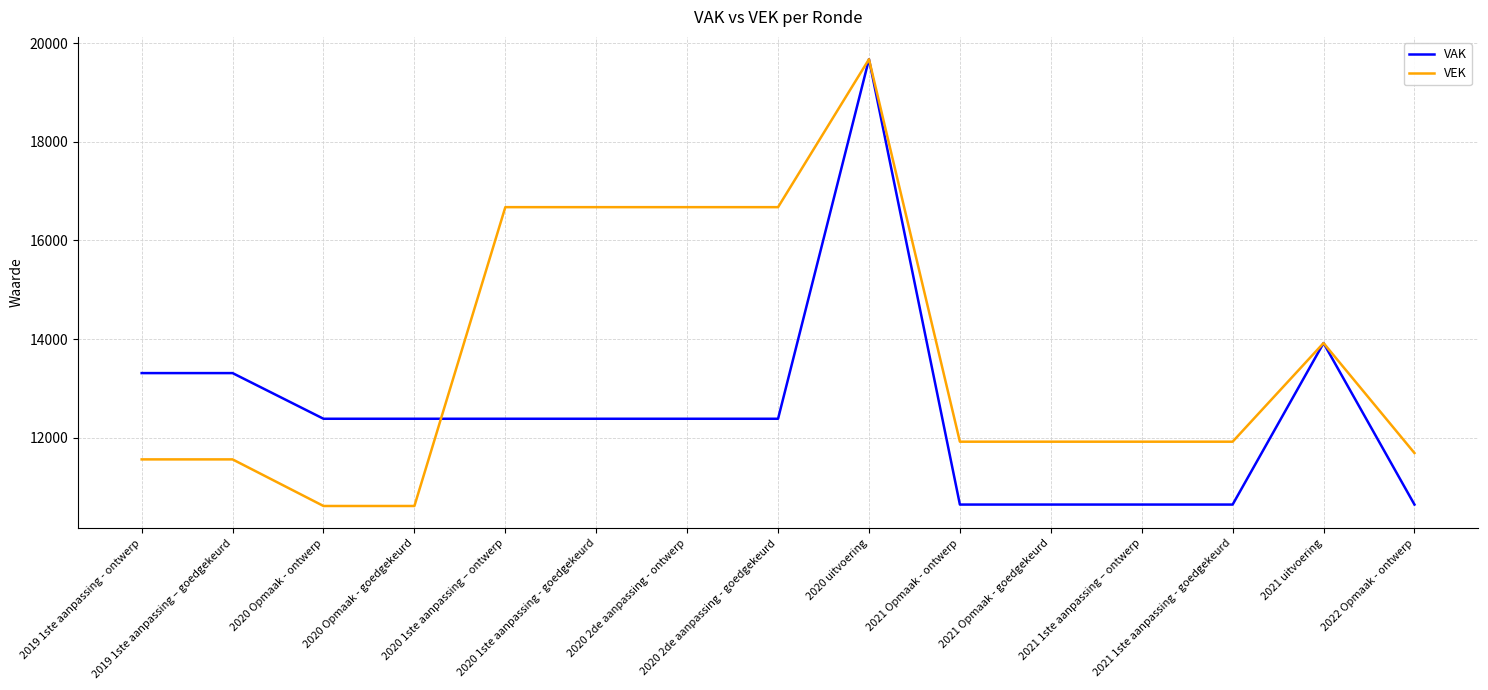

Which series has the largest total across all categories?

VEK